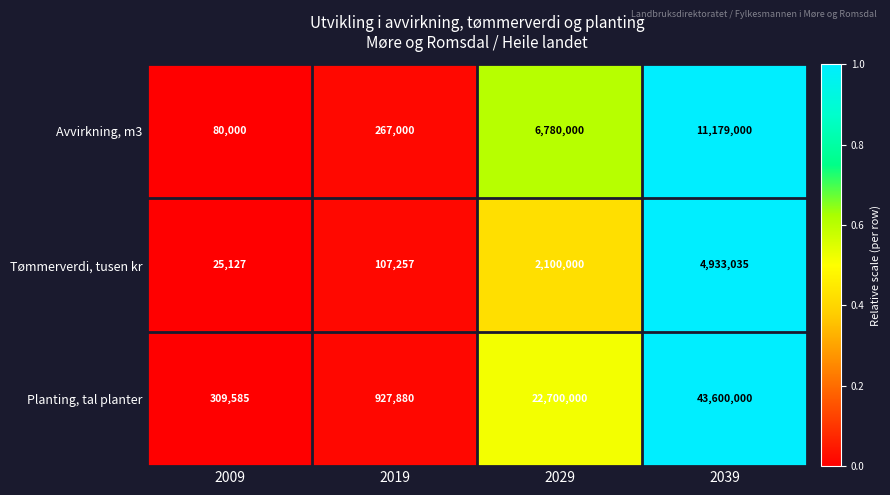

Which series changed the most between 2009 and 2019?

Planting, tal planter